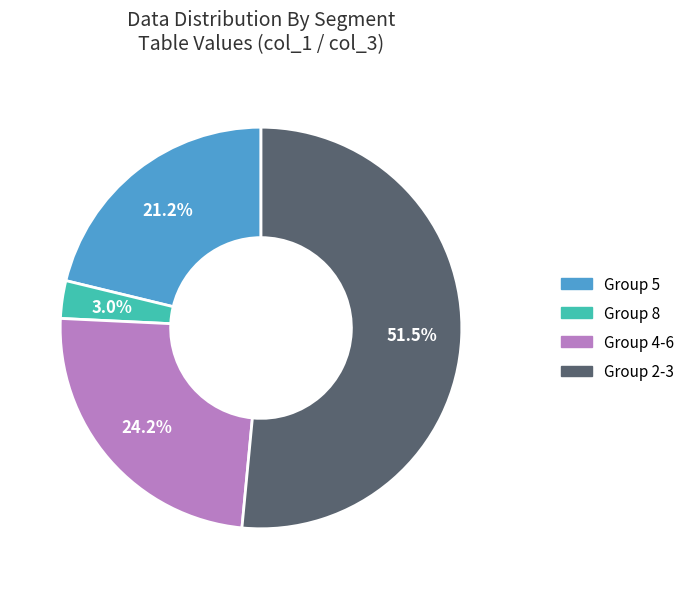

Does any single category account for the majority?

Yes